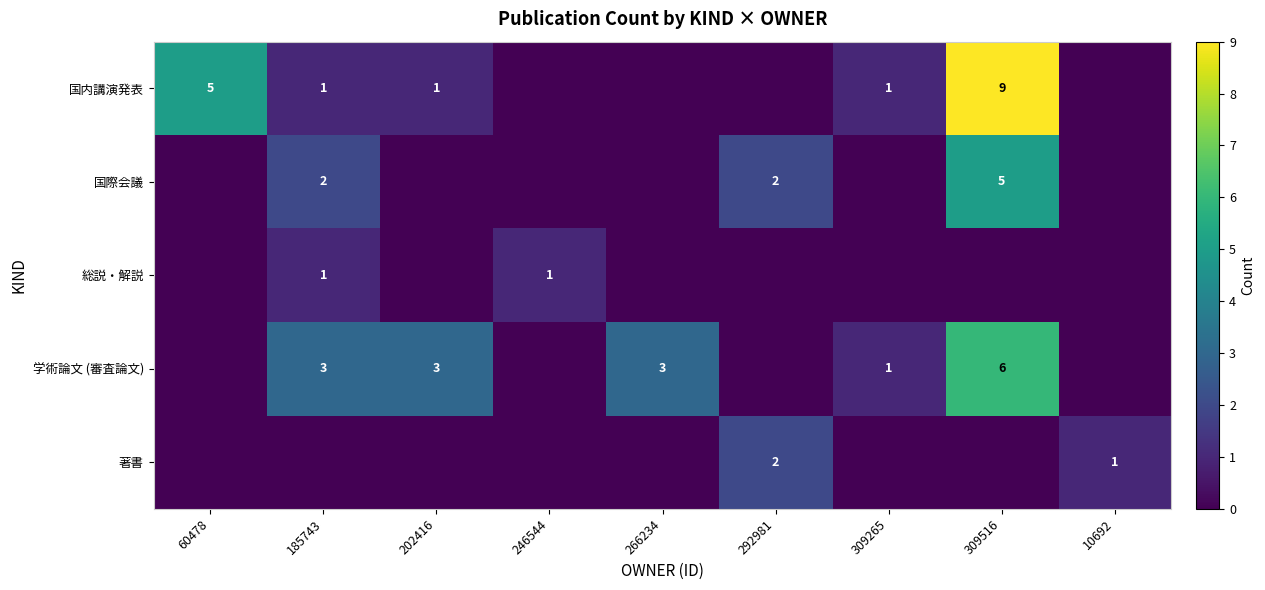

Count the number of categories in the chart.

9